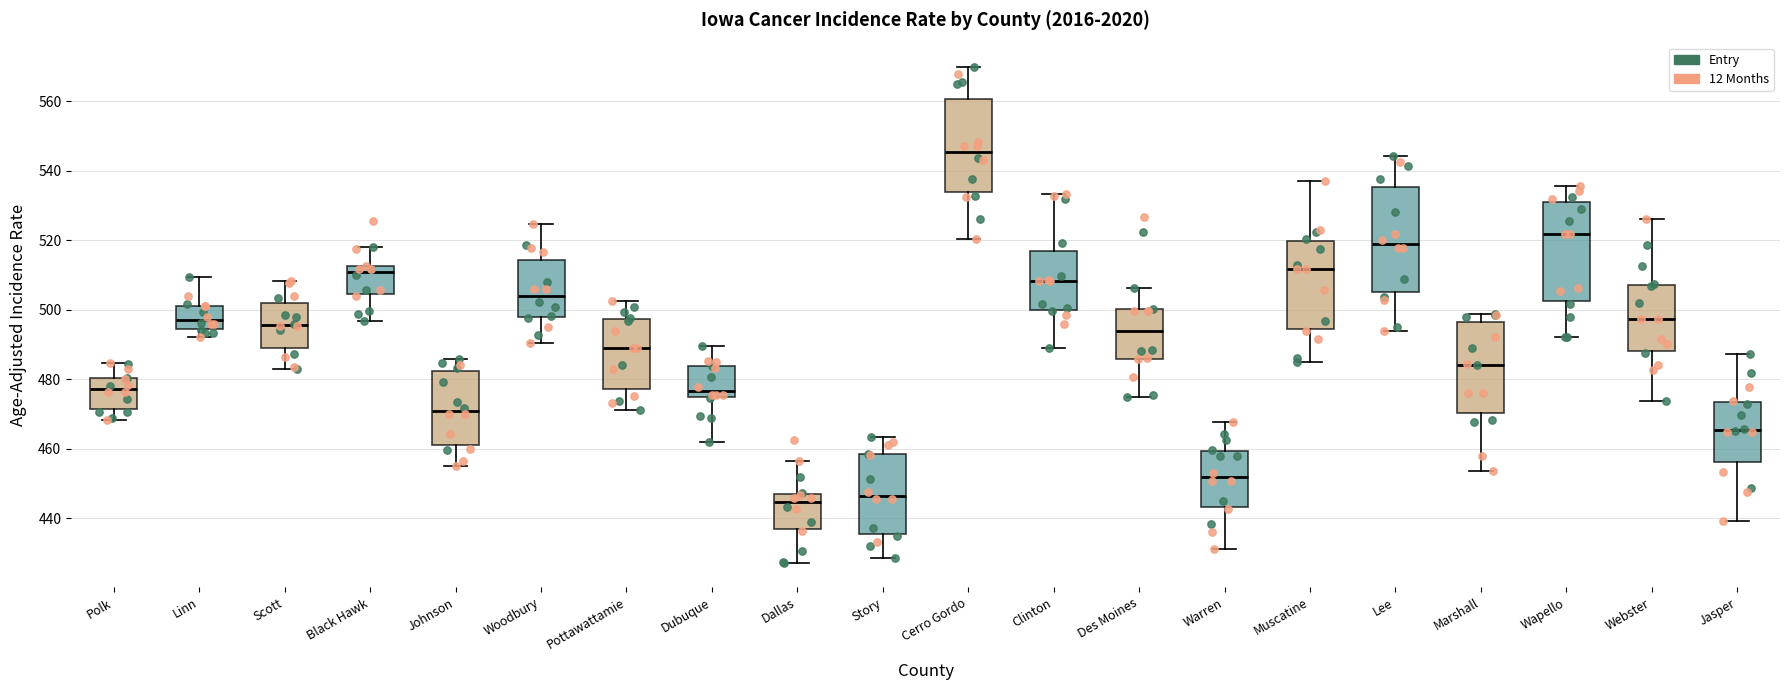

Reading left to right, read every box against the y-axis: the position of its median line, the range the box covers, and the ends of its whiskers. The values are not printed on the chart, so give them approximately, as read against the axis.

Polk: median 478, box 472 to 480, whiskers 468 to 484
Linn: median 498, box 494 to 502, whiskers 492 to 510
Scott: median 496, box 488 to 502, whiskers 482 to 508
Black Hawk: median 510, box 504 to 512, whiskers 496 to 518
Johnson: median 470, box 462 to 482, whiskers 456 to 486
Woodbury: median 504, box 498 to 514, whiskers 490 to 524
Pottawattamie: median 490, box 478 to 498, whiskers 472 to 502
Dubuque: median 476, box 474 to 484, whiskers 462 to 490
Dallas: median 444, box 436 to 448, whiskers 428 to 456
Story: median 446, box 436 to 458, whiskers 428 to 464
Cerro Gordo: median 546, box 534 to 560, whiskers 520 to 570
Clinton: median 508, box 500 to 516, whiskers 490 to 534
Des Moines: median 494, box 486 to 500, whiskers 474 to 506
Warren: median 452, box 444 to 460, whiskers 432 to 468
Muscatine: median 512, box 494 to 520, whiskers 484 to 536
Lee: median 518, box 504 to 536, whiskers 494 to 544
Marshall: median 484, box 470 to 496, whiskers 454 to 498
Wapello: median 522, box 502 to 532, whiskers 492 to 536
Webster: median 498, box 488 to 508, whiskers 474 to 526
Jasper: median 466, box 456 to 474, whiskers 440 to 488